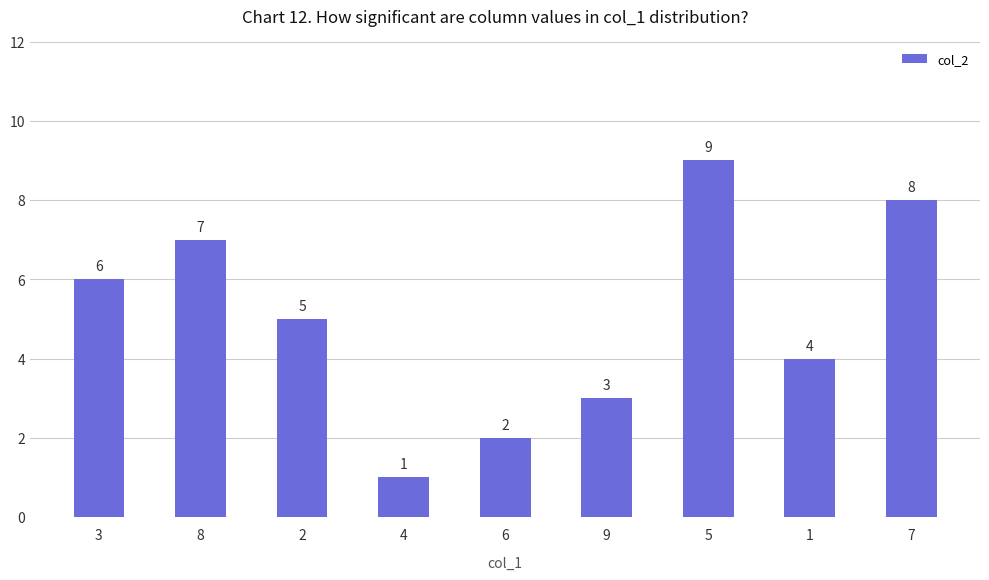

Where is the data nearest to the value 5?

2